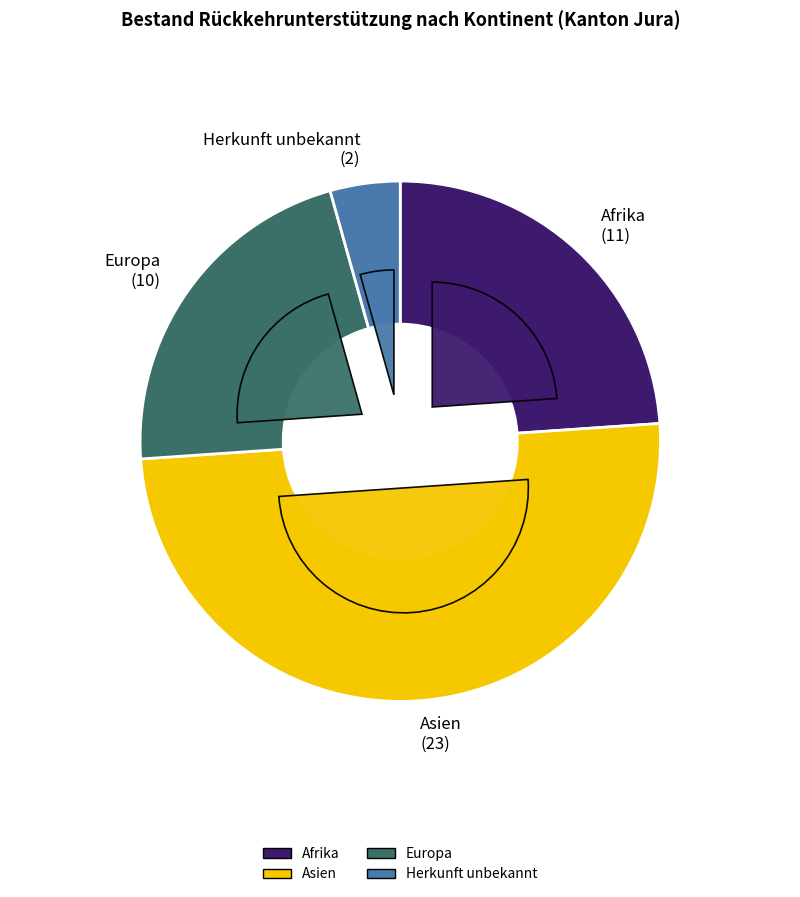

How much of the chart is everything except Amerika?

100.0%